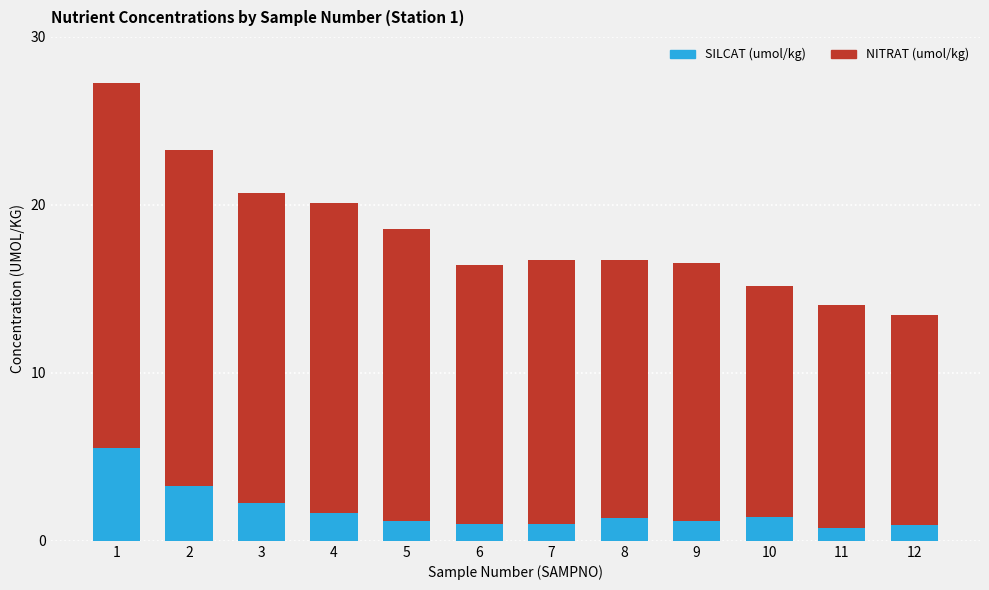

What is the total value across all series at 9?

16.5